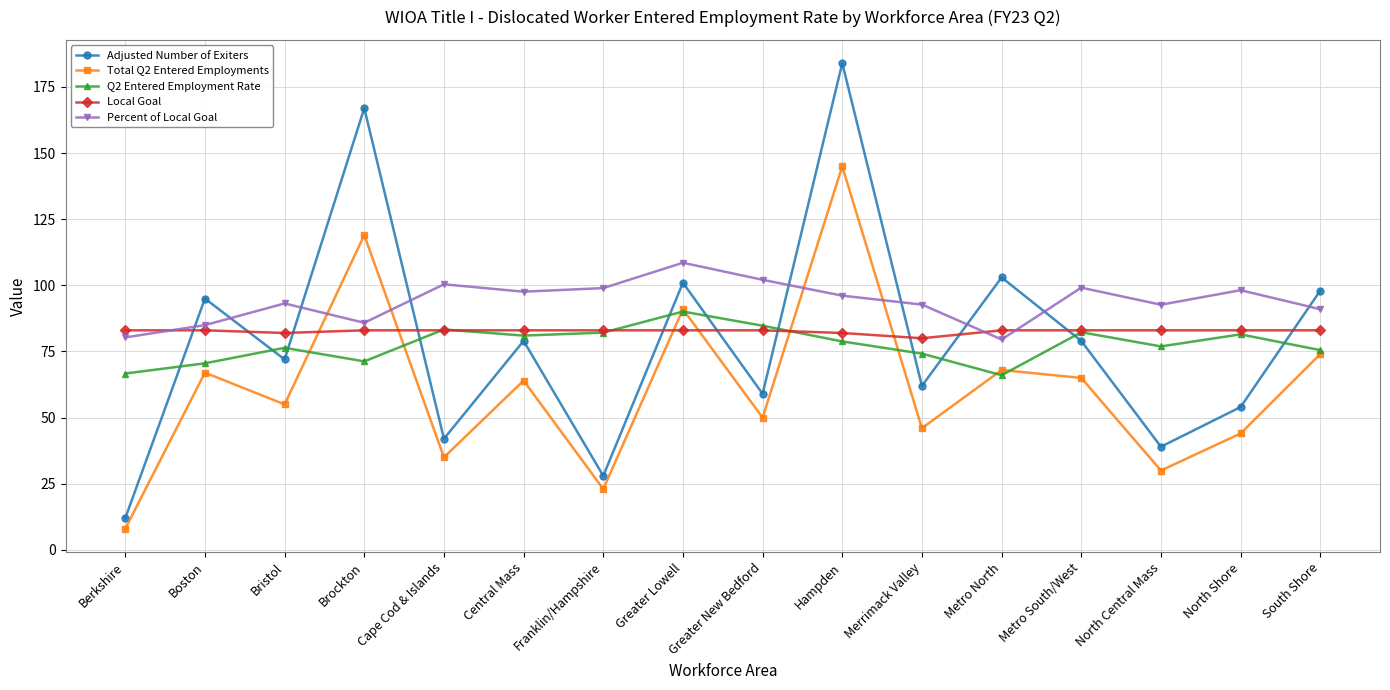

What is the minimum value shown in the chart?

8.0